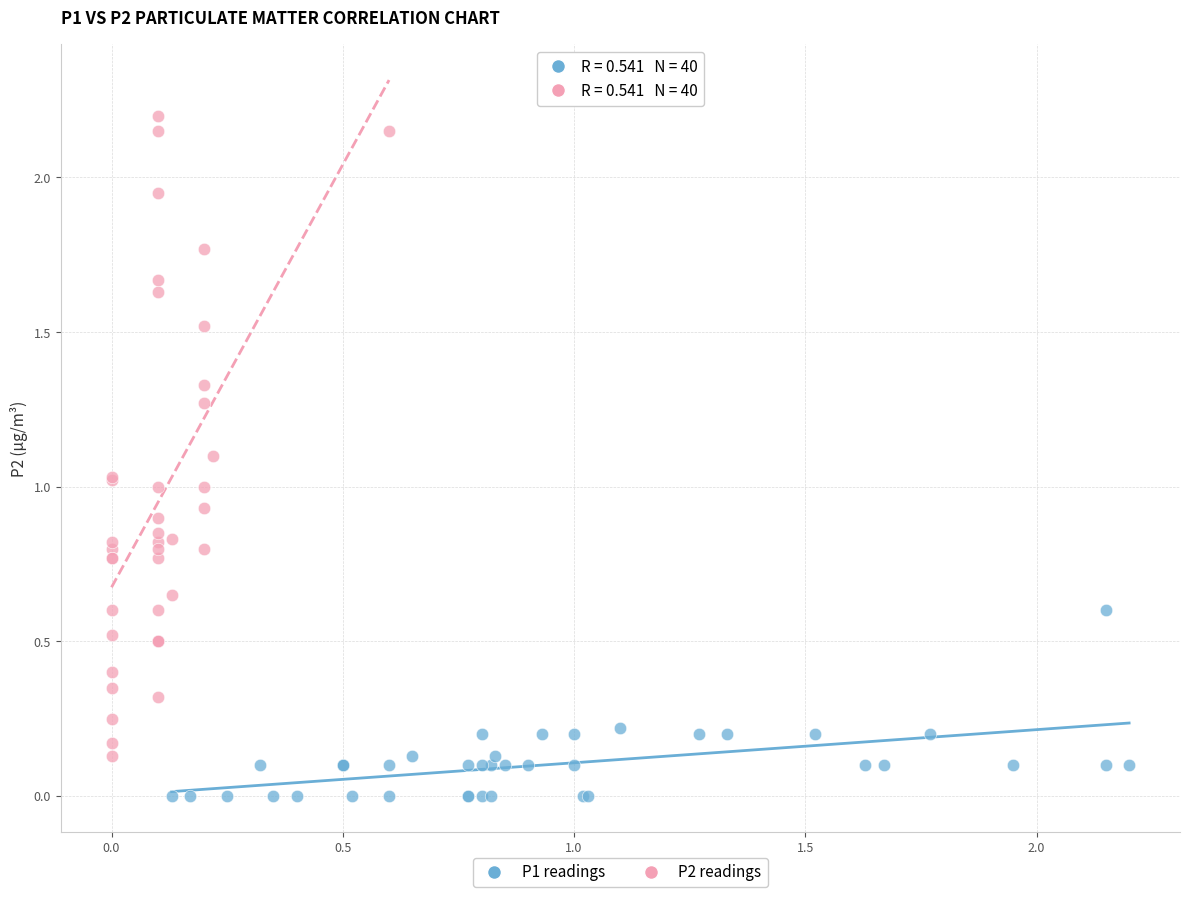

What are all the series names shown in the legend?

P1 readings, P2 readings